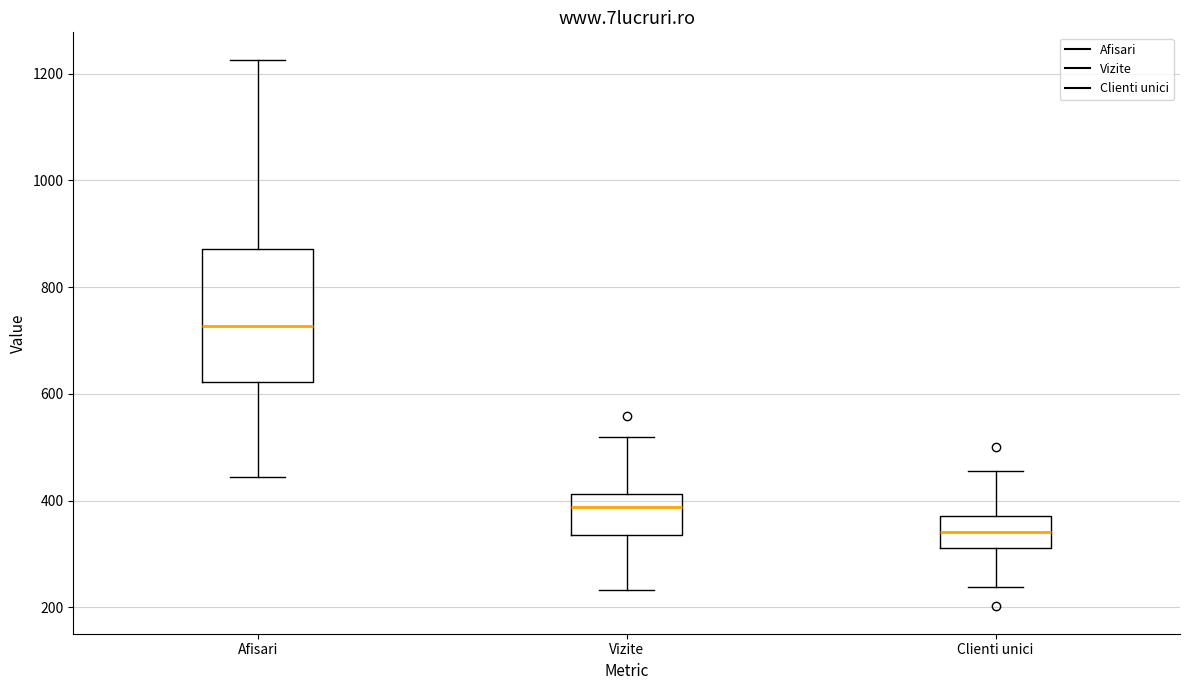

Reading left to right, read every box against the y-axis: the position of its median line, the range the box covers, and the ends of its whiskers. The values are not printed on the chart, so give them approximately, as read against the axis.

Afisari: median 720, box 620 to 880, whiskers 440 to 1220
Vizite: median 380, box 340 to 420, whiskers 240 to 520
Clienti unici: median 340, box 320 to 380, whiskers 240 to 460